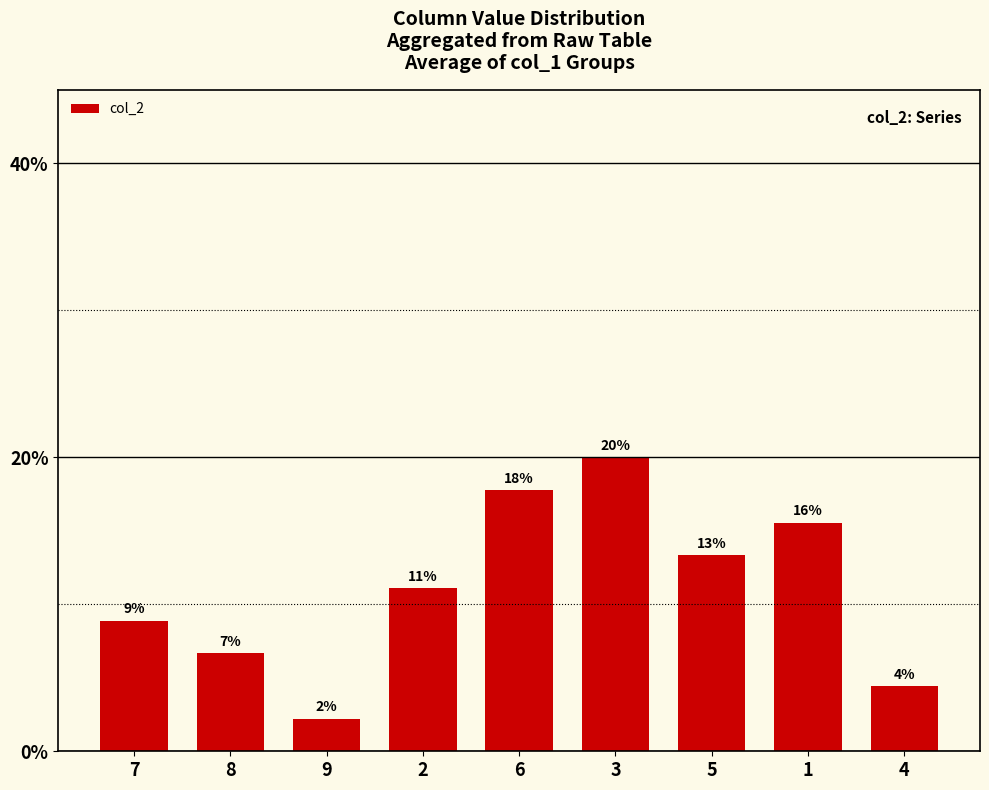

How many bars are there in total?

9